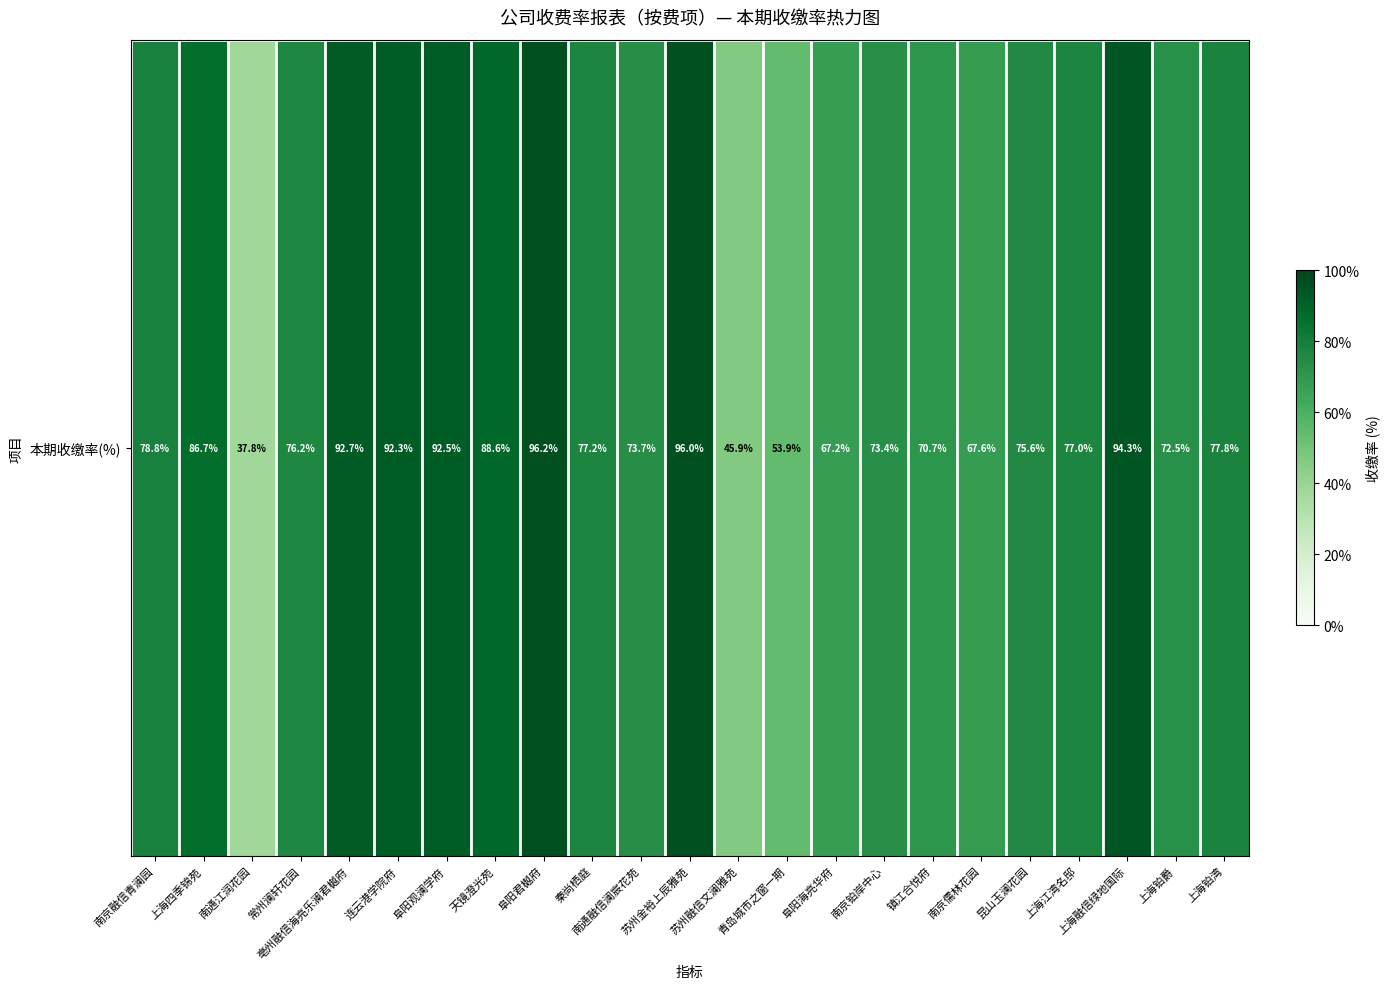

The chart shows a value of 133.2 at 上海铂湾. True or false?

False